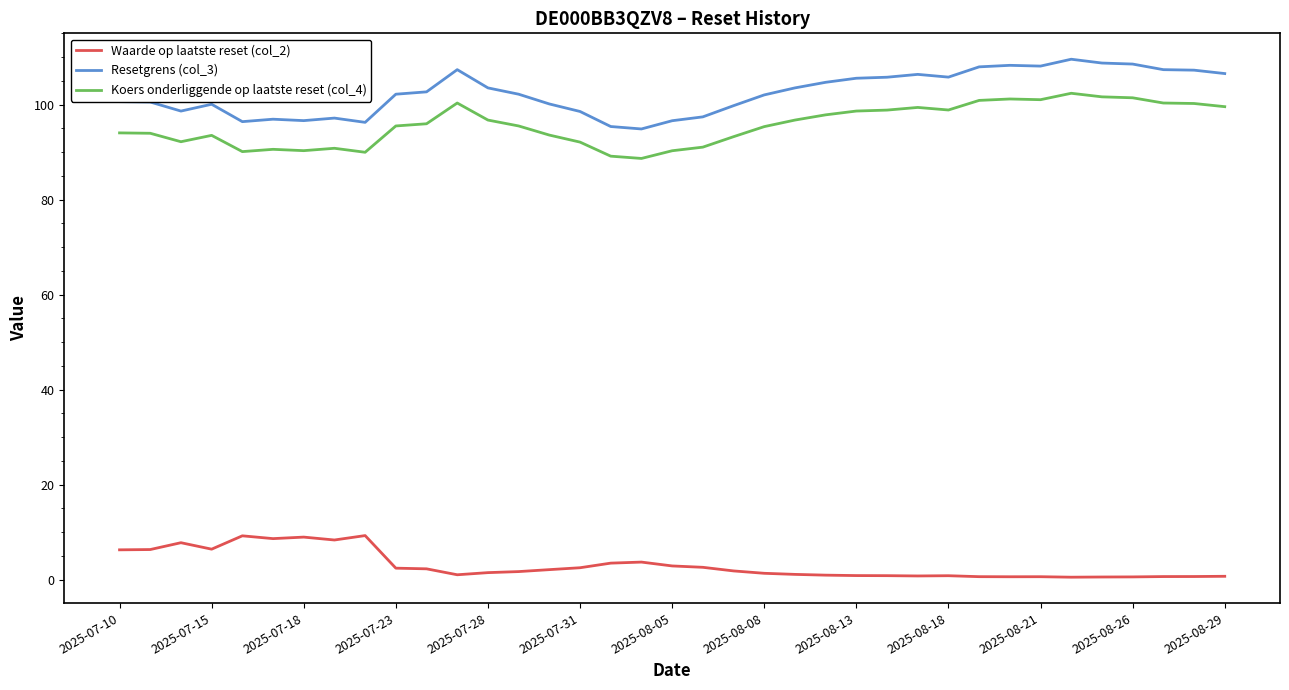

What is the minimum value for Koers onderliggende op laatste reset (col_4)?

88.7